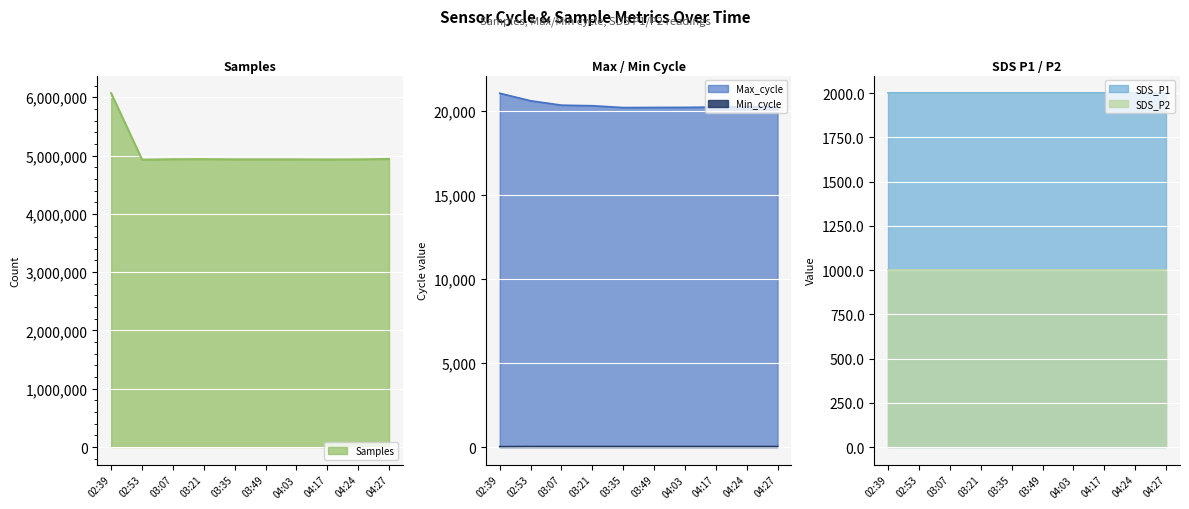

At which label is Samples closest to 5499475?

04:27